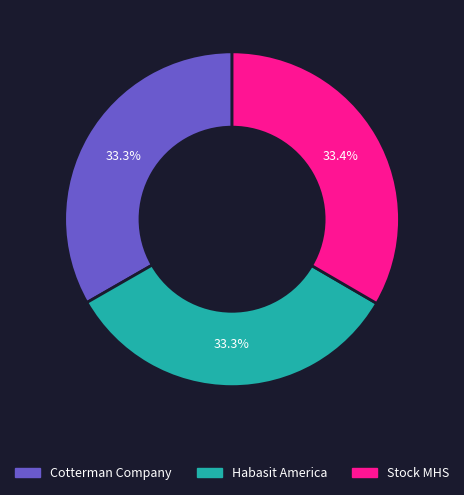

What is the total percentage of Habasit America and Cotterman Company?

66.6%